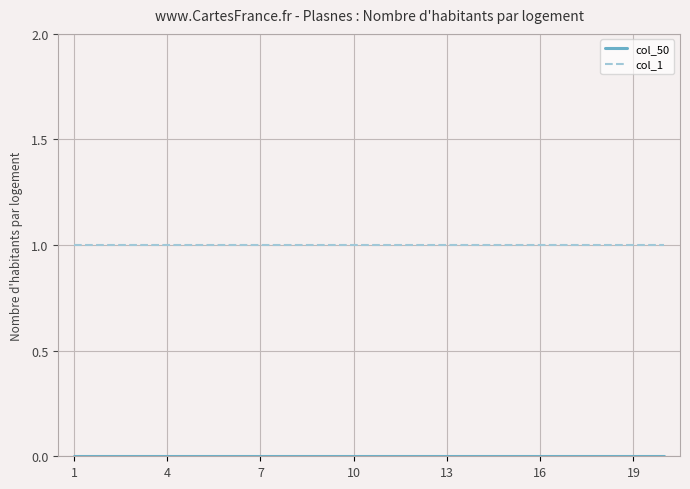

Which series has the largest total across all categories?

col_1